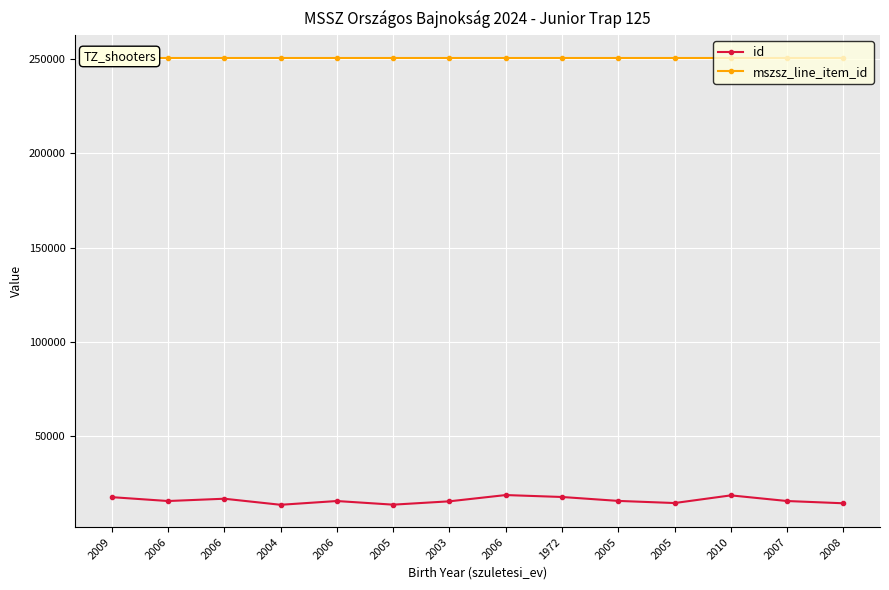

Is the value of id at 1972 greater than the value of mszsz_line_item_id at 2006?

No